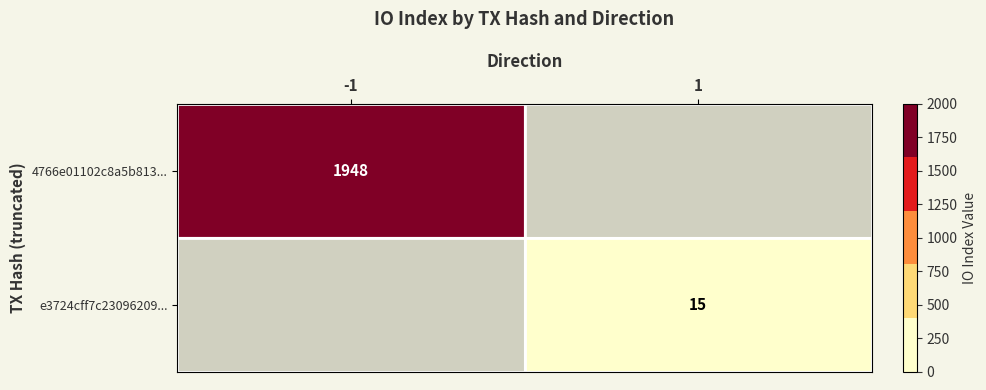

Is it true that 4766e01102c8a5b813... equals 2612 at -1?

False